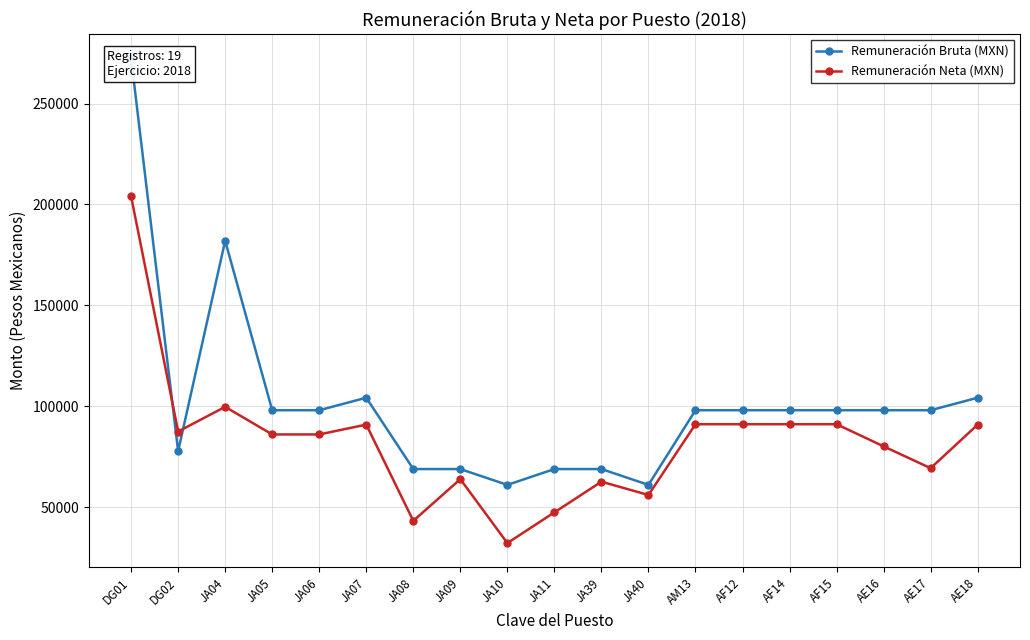

List the series in order of their peak value, highest first.

Remuneración Bruta (MXN), Remuneración Neta (MXN)